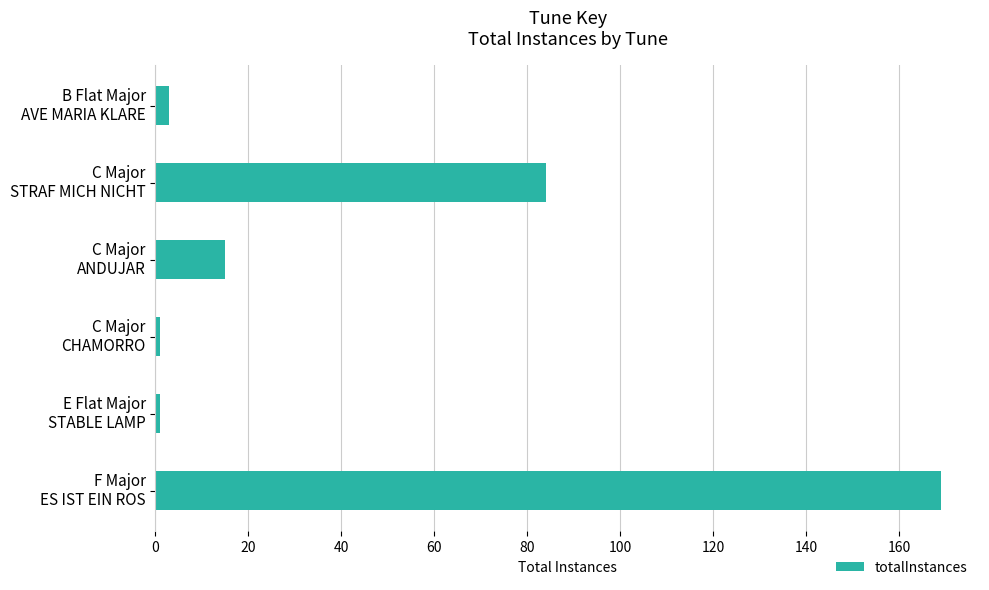

Reading top to bottom, what are all the values shown in this chart?

3	84	15	1	1	169